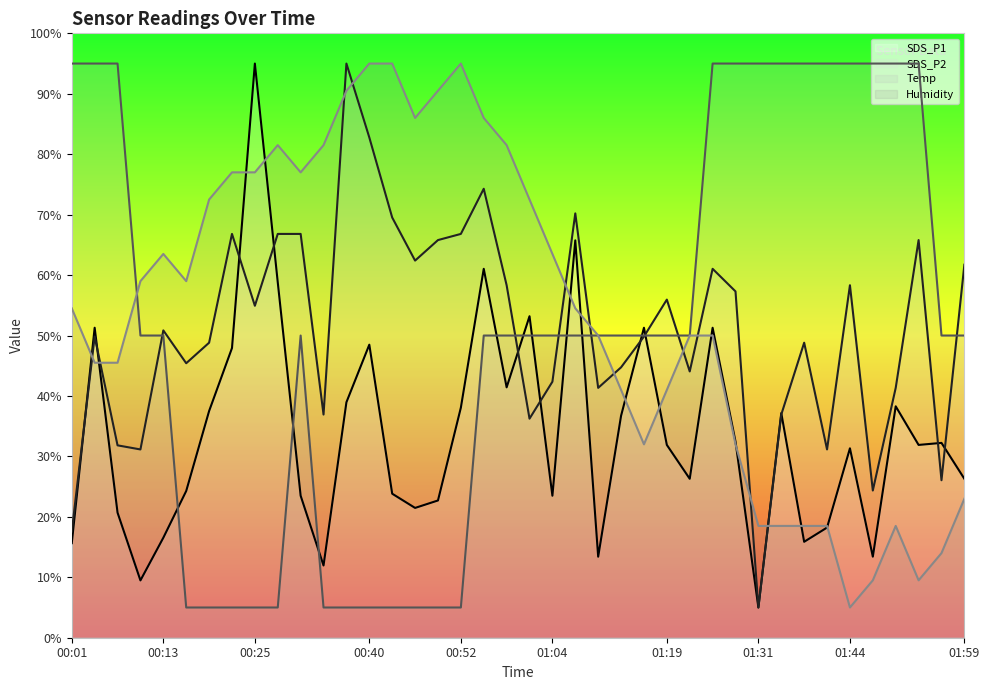

What is the difference between the maximum and minimum values in the Humidity series?

90.0